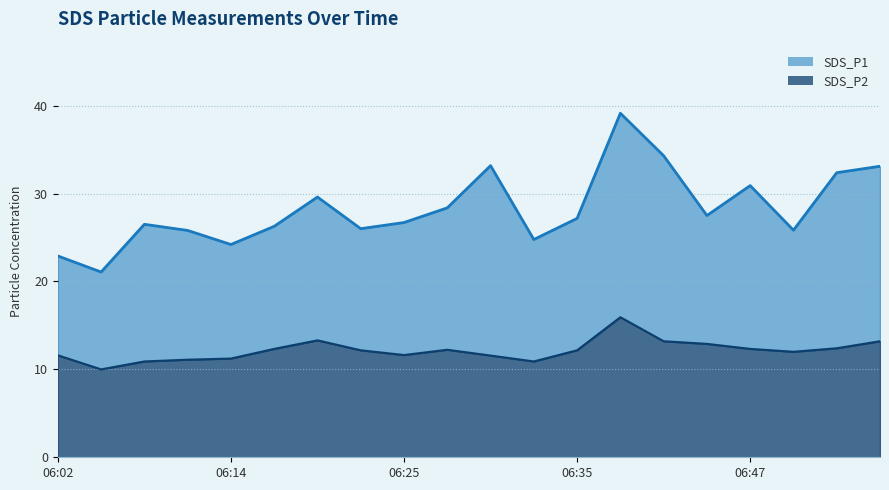

How many data points in SDS_P1 are above 27?

10